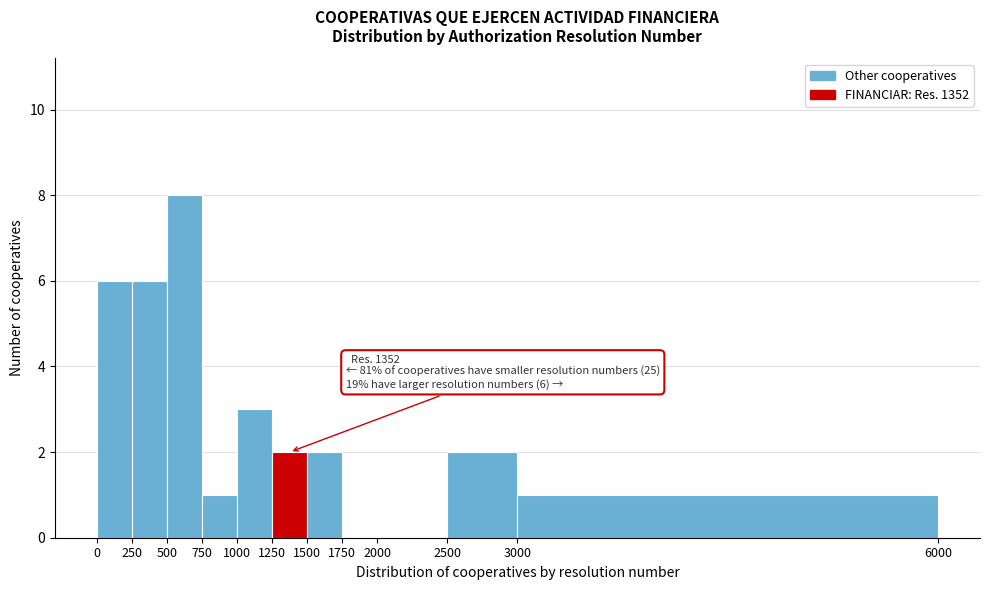

Which range on the x-axis has the tallest bar?

500 to 750